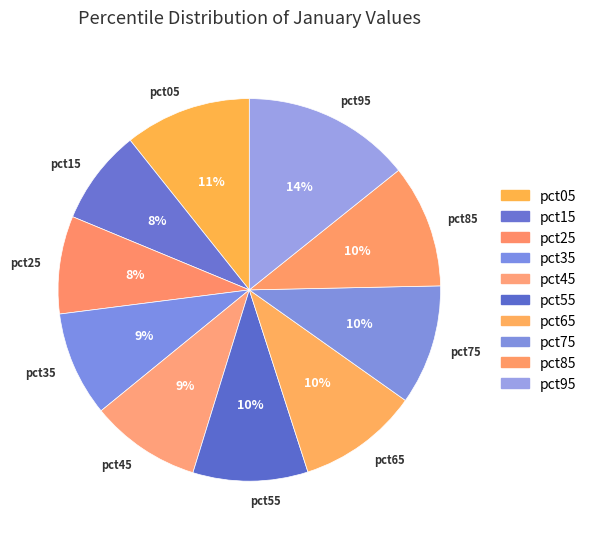

How many segments does this pie chart have?

10